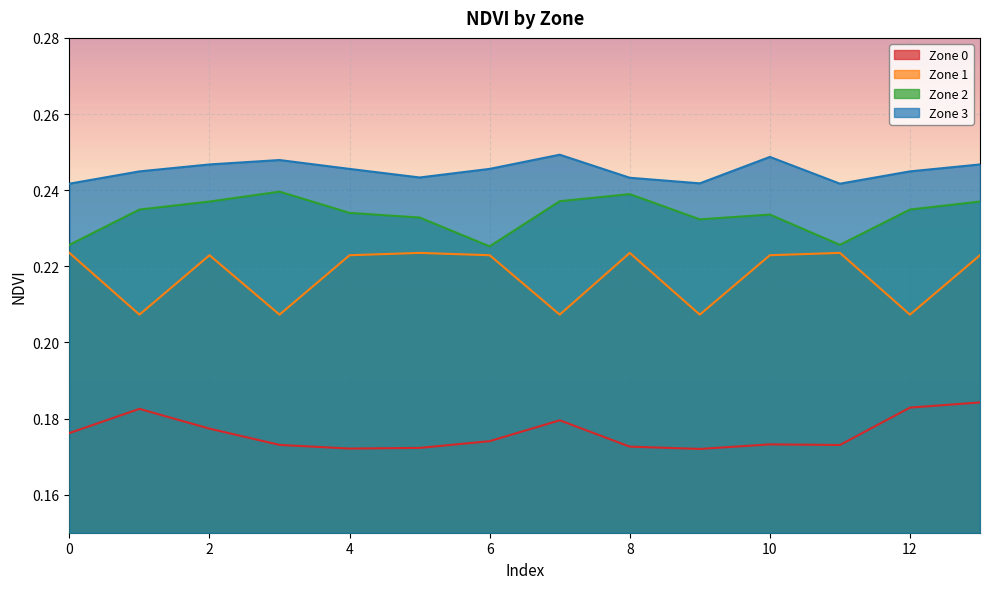

What is the total value across all series at 3?

0.9